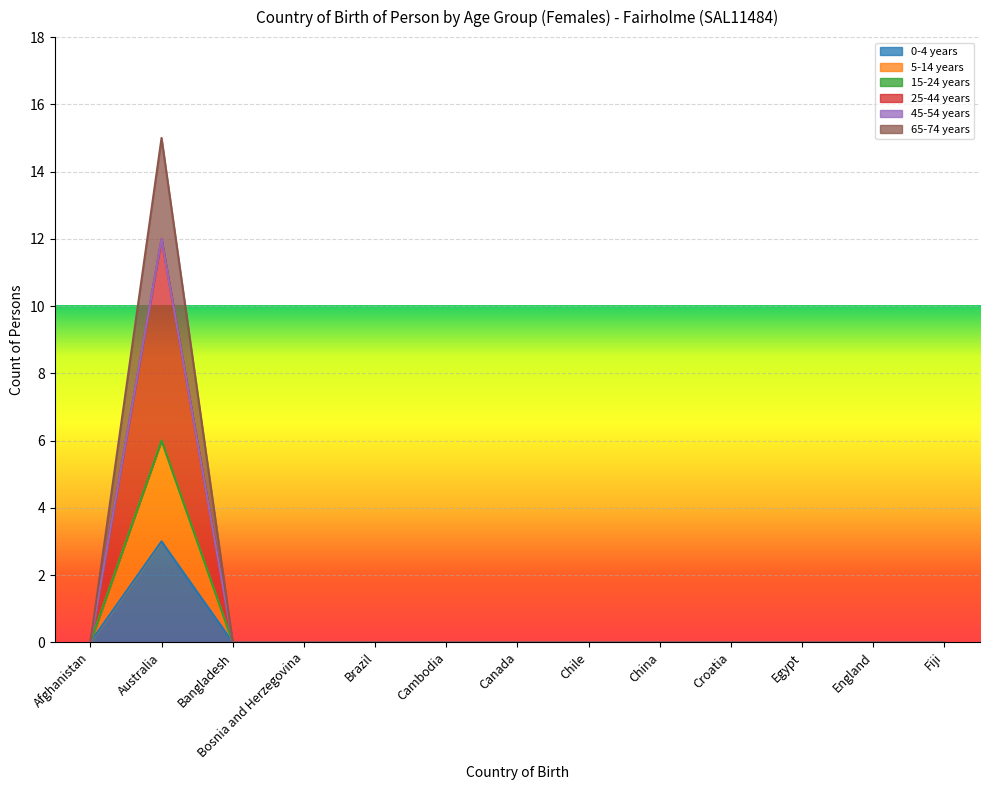

At which category is the sum across all series the highest?

Australia